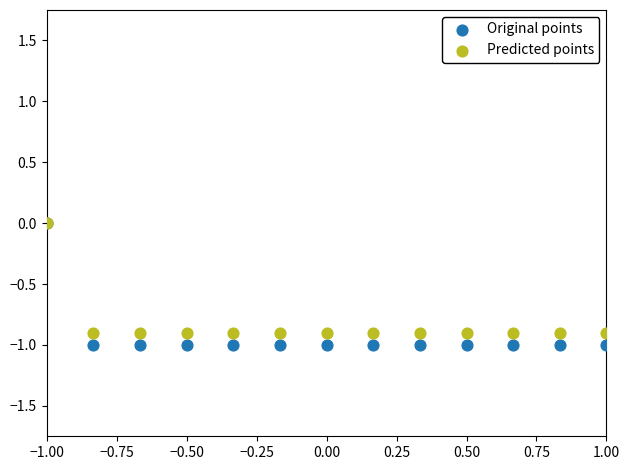

What are all the series names shown in the legend?

Original points, Predicted points